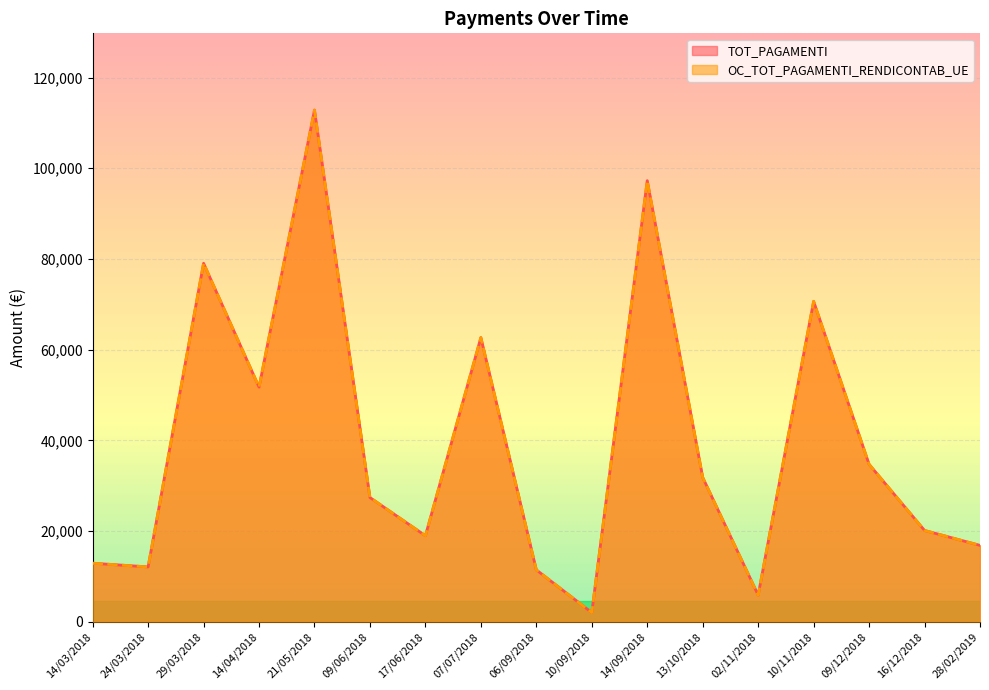

What is the average value of the TOT_PAGAMENTI series?

39310.9